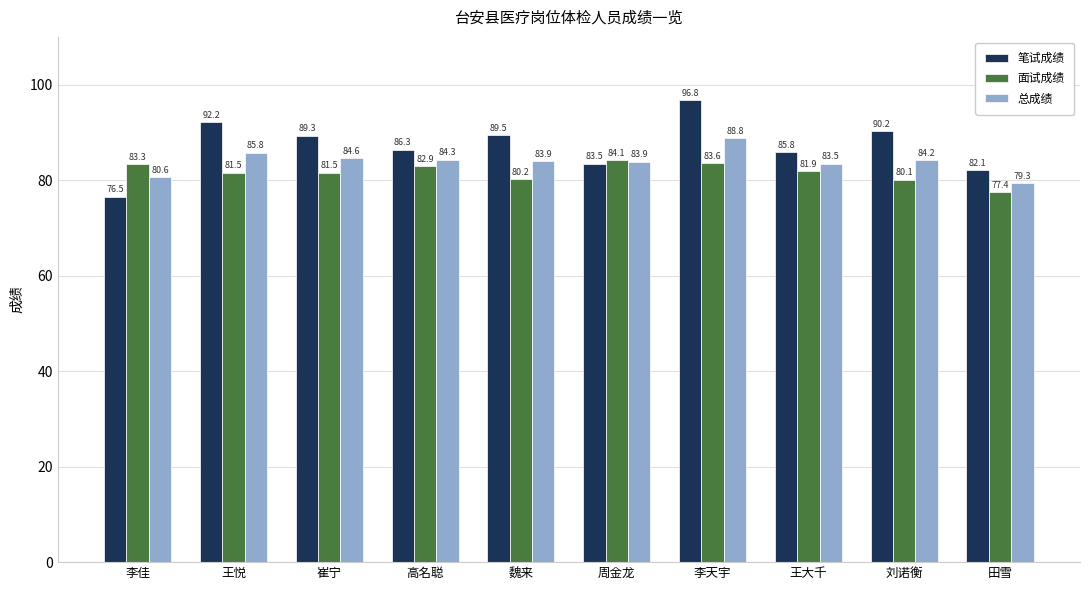

Which series has the largest range (max minus min)?

笔试成绩